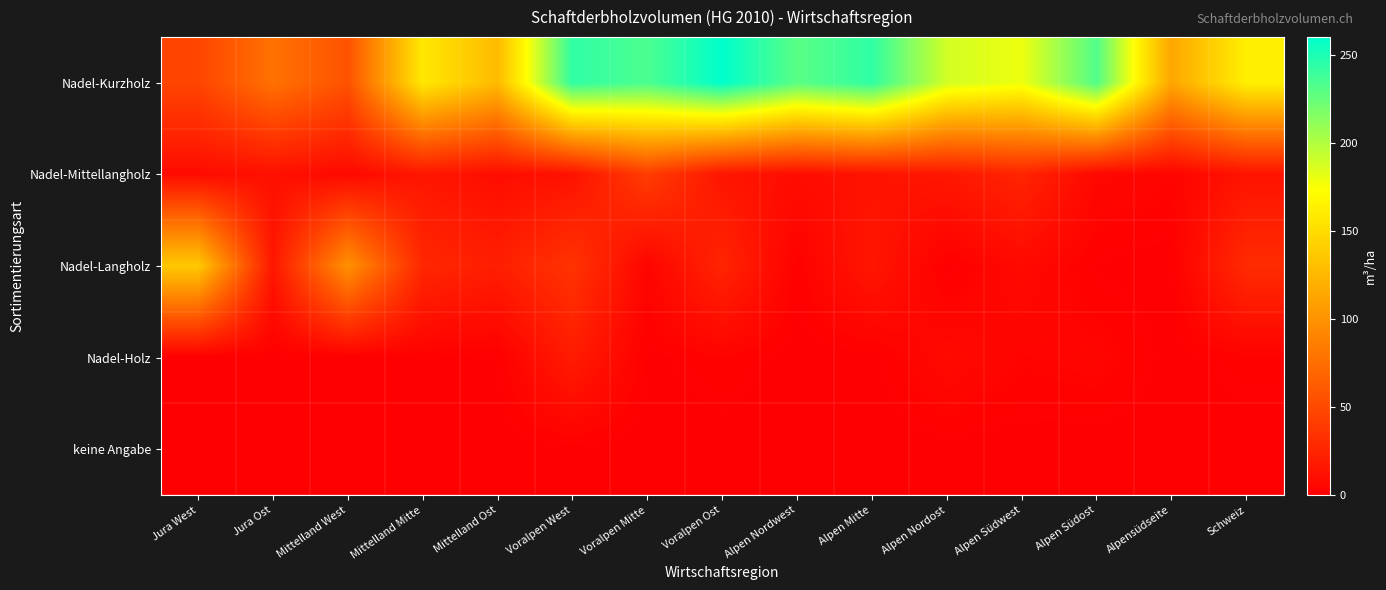

Which series has the largest total across all categories?

Nadel-Kurzholz